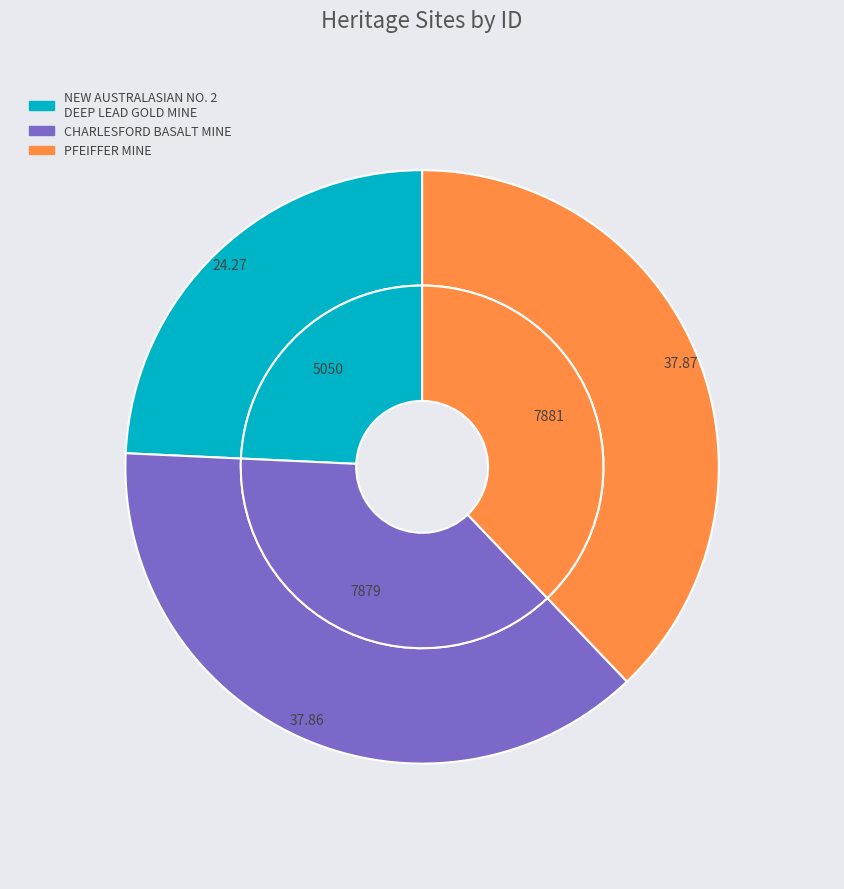

Combined, what portion of the pie is PFEIFFER MINE and NEW AUSTRALASIAN NO. 2 DEEP LEAD GOLD MINE?

62.1%